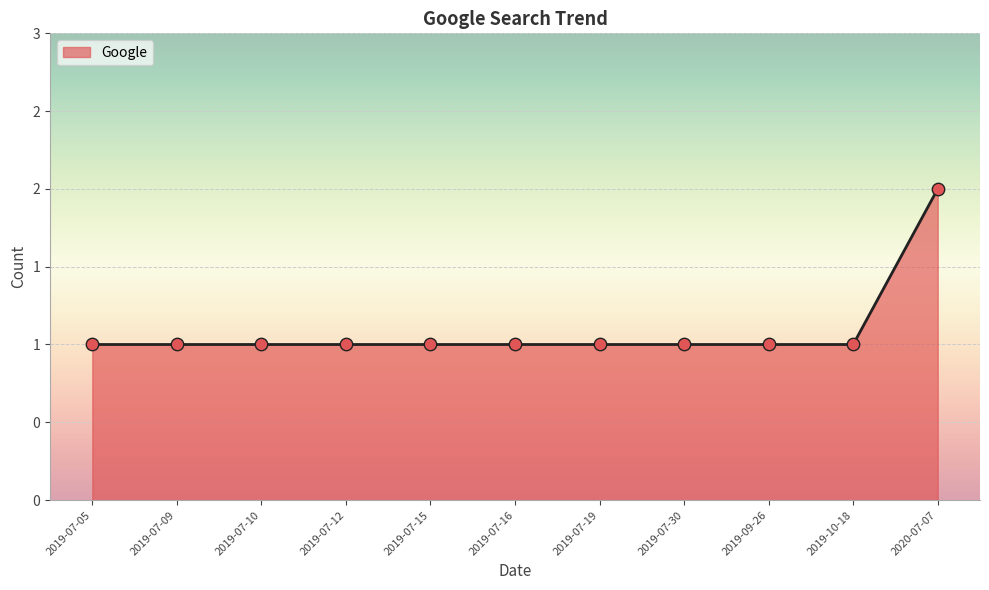

Between 2019-09-26 and 2019-07-15, which is larger?

2019-09-26